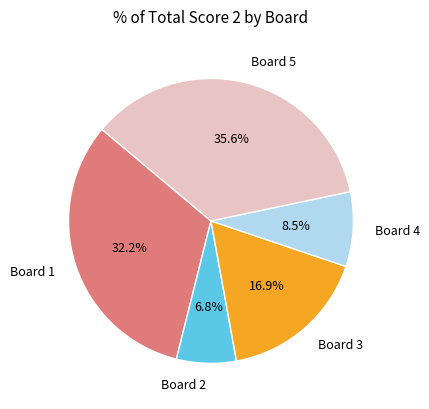

Count the number of slices in the pie.

5